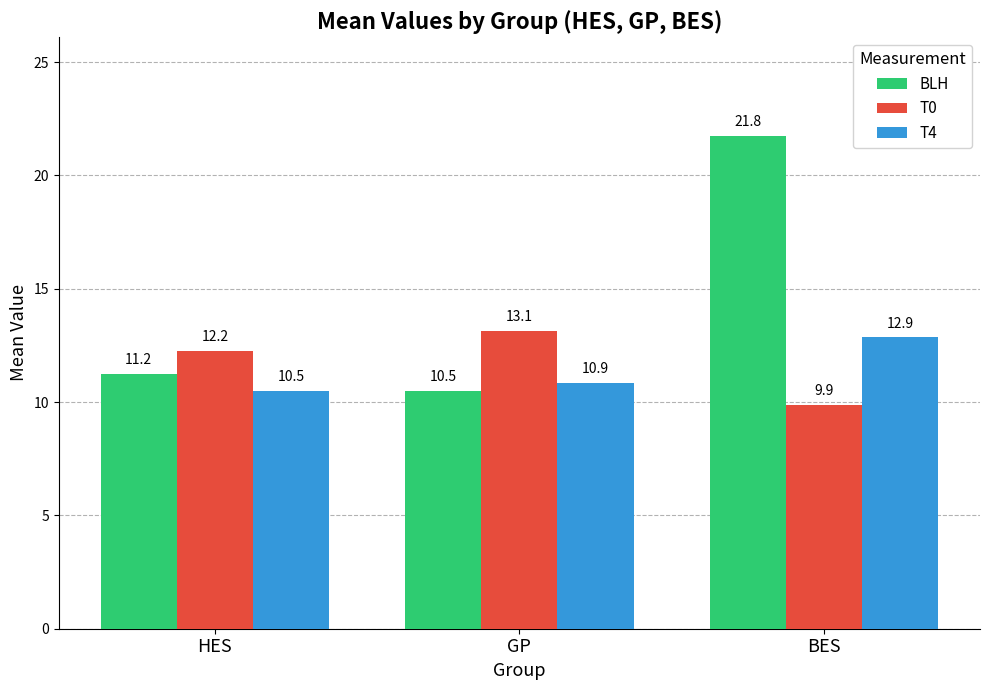

What value does the T0 series have at BES?

9.9